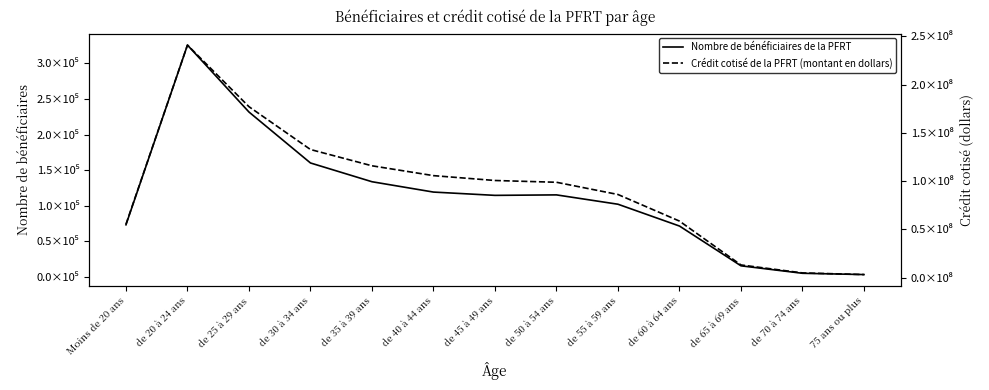

Is this an area chart (filled region under the line)?

No